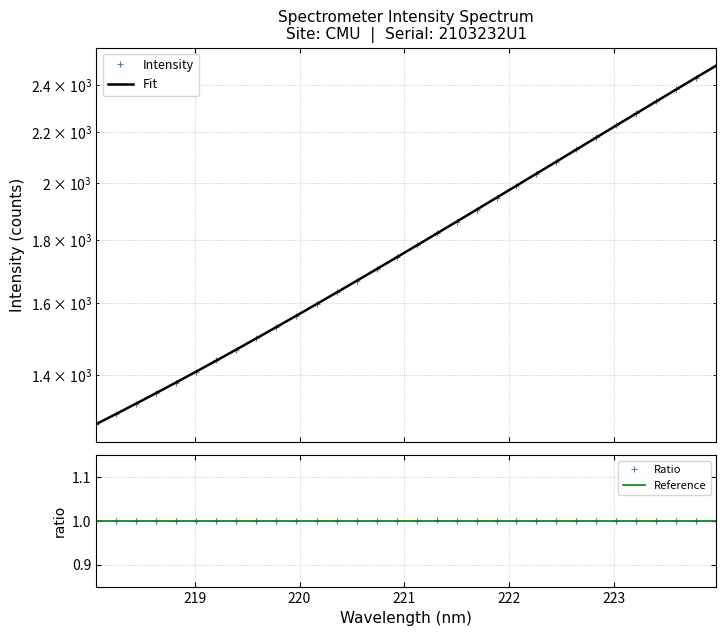

What is the minimum value for Ratio?

1.0